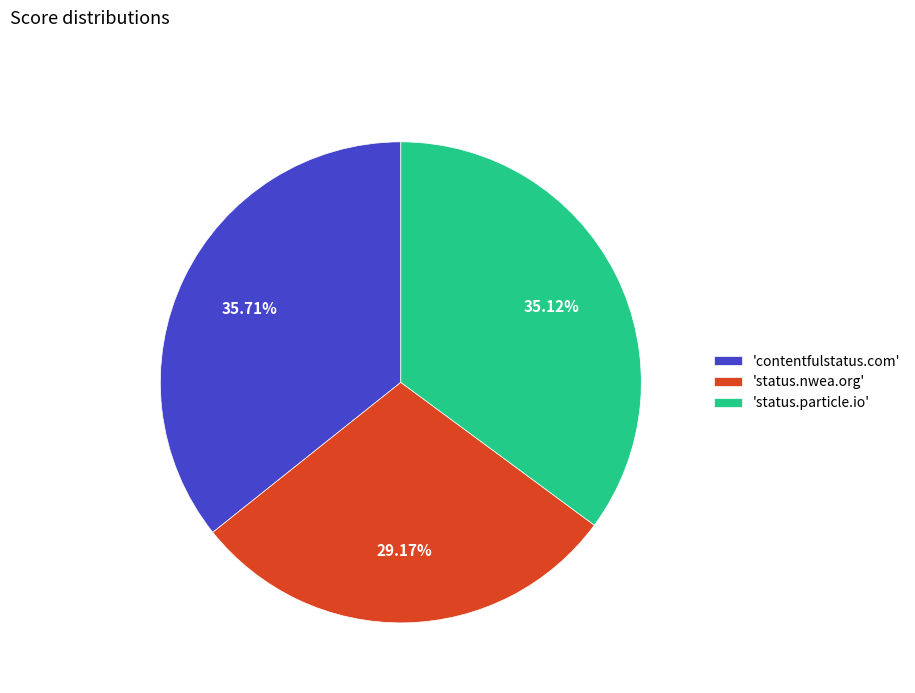

Does any single category account for the majority?

No